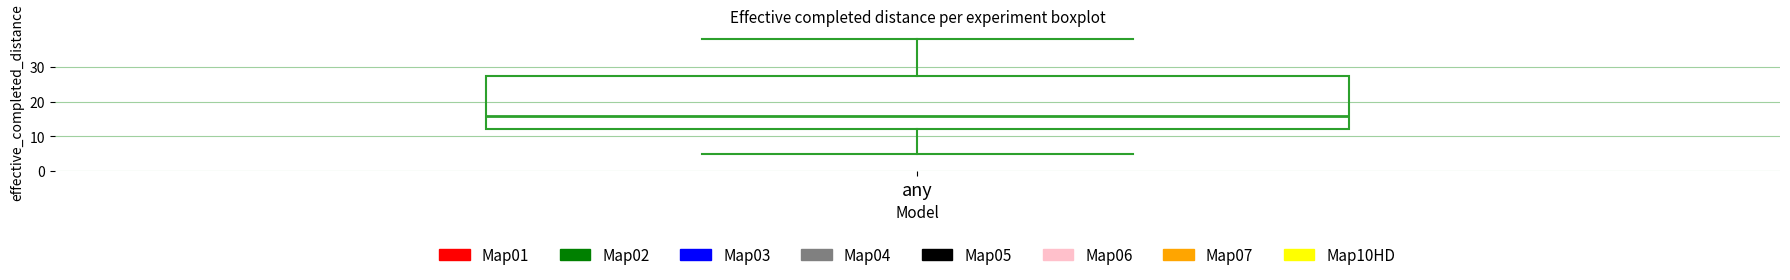

Read this box plot against the y-axis: the position of the median line, the range covered by the box, and the ends of both whiskers. The values are not printed on the chart, so give them approximately, as read against the axis.

median 16, box 12 to 28, whiskers 5 to 38